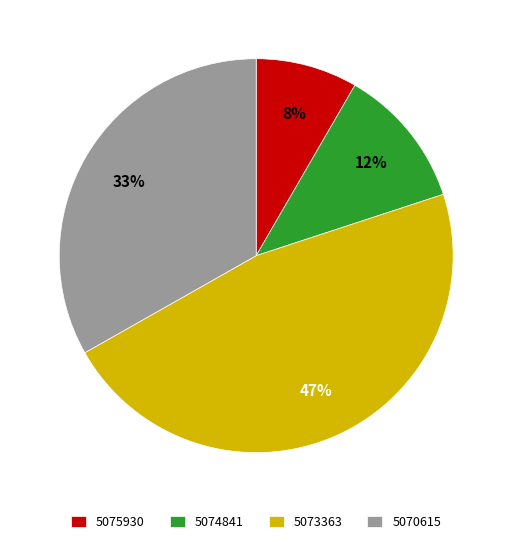

Which has a higher value, 5075930 or 5074841?

5074841